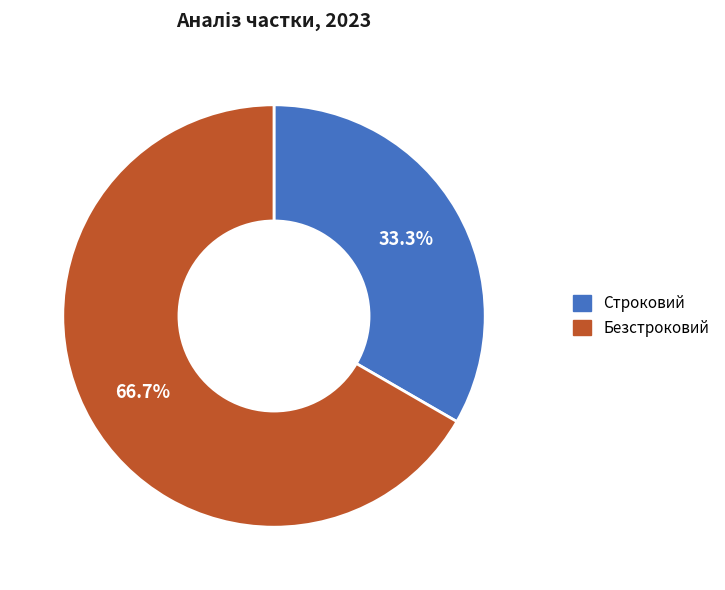

Which has a higher value, Безстроковий or Строковий?

Безстроковий